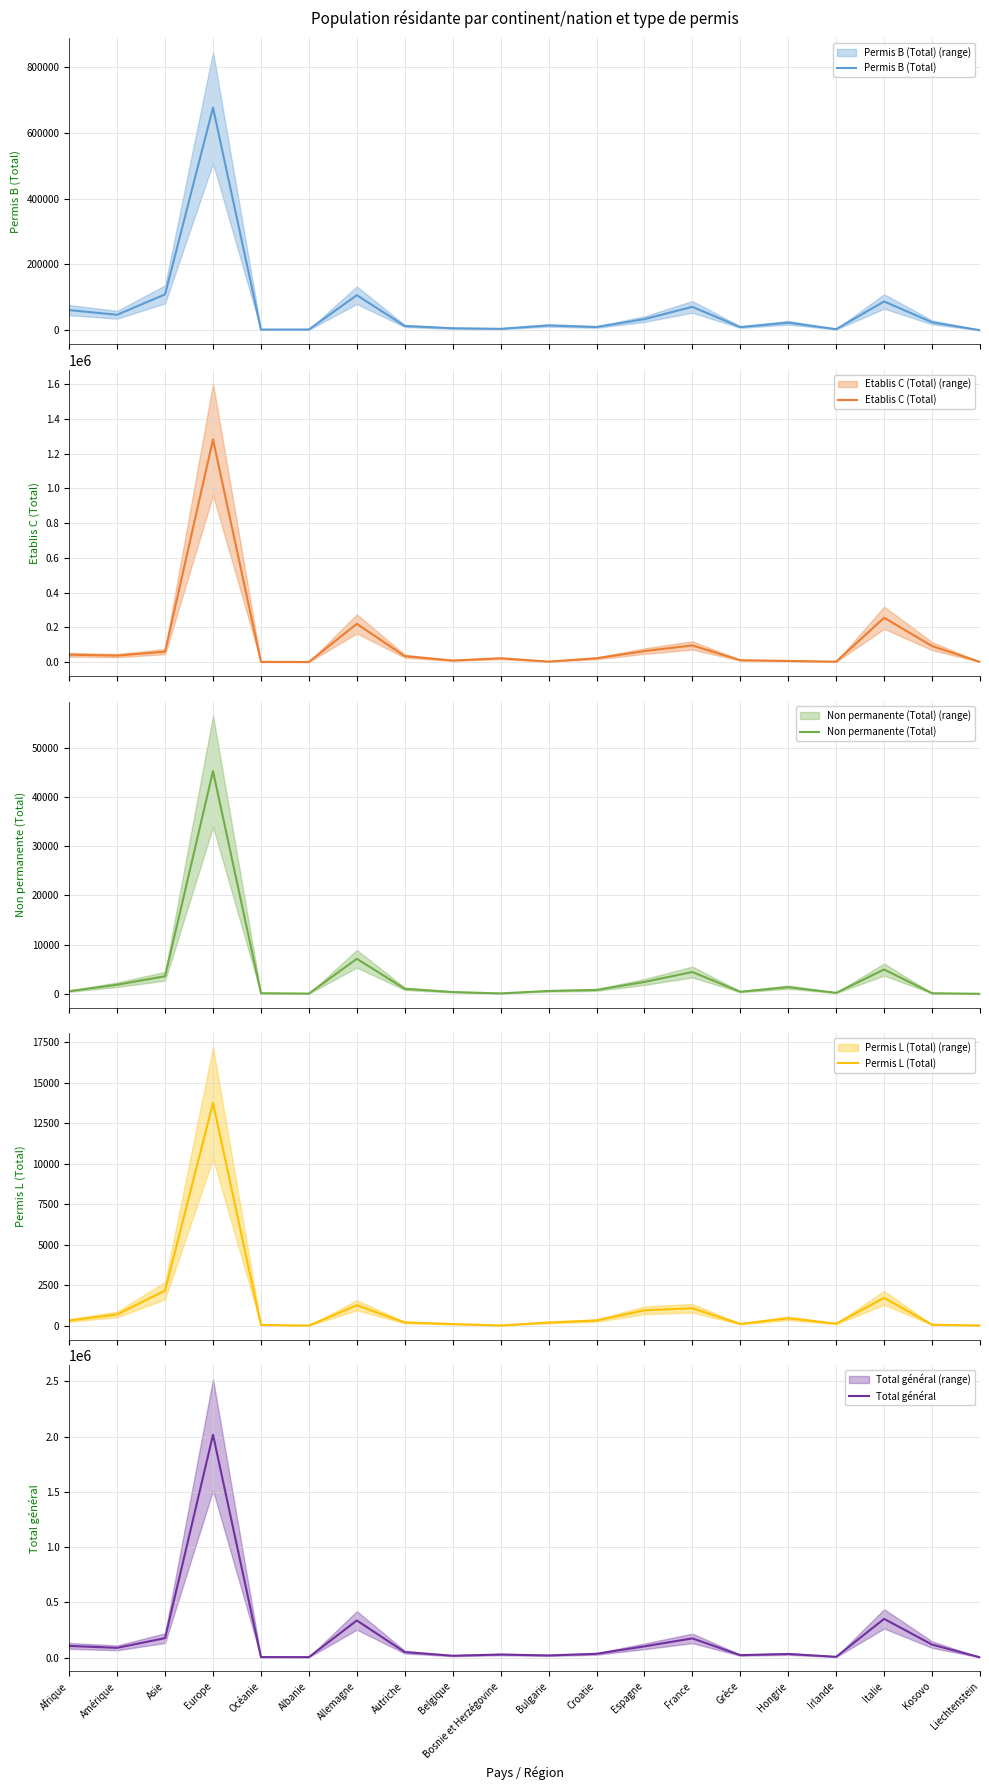

Is the value of Total général at Espagne greater than the value of Non permanente (Total) at Asie?

Yes